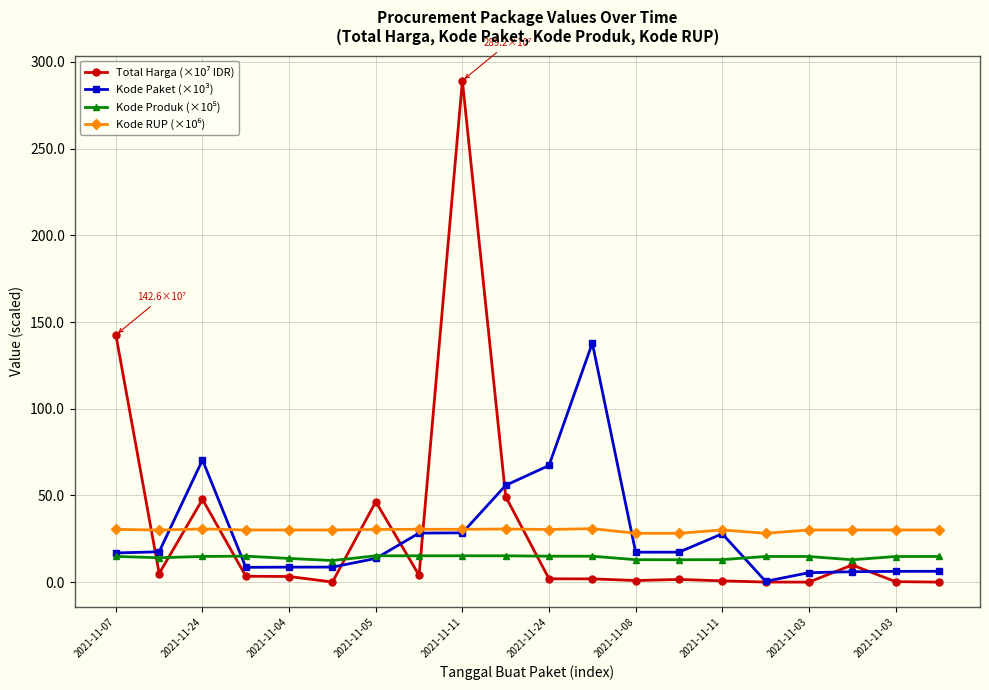

What is the maximum value shown in the chart?

289.2